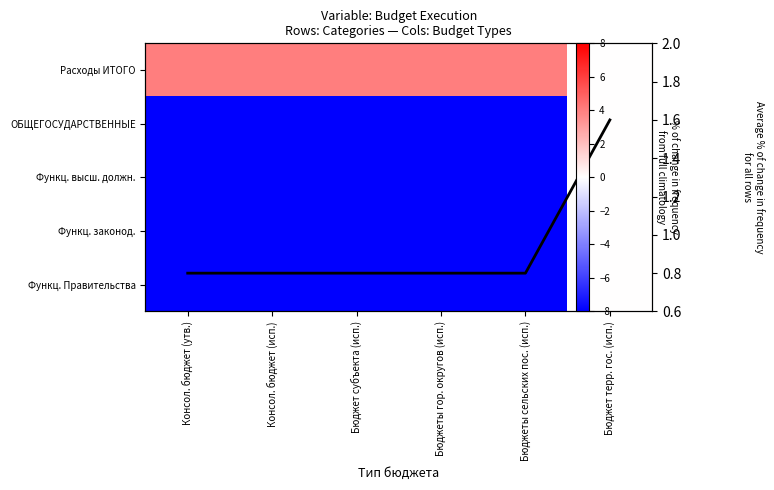

At which category is the sum across all series the highest?

Бюджет терр. гос. (исп.)